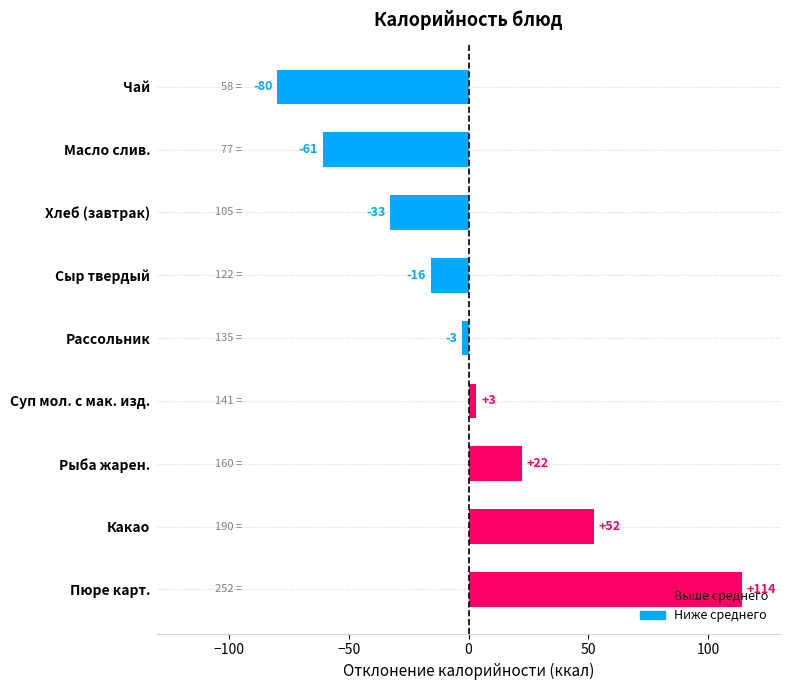

Are the bars horizontal?

Yes